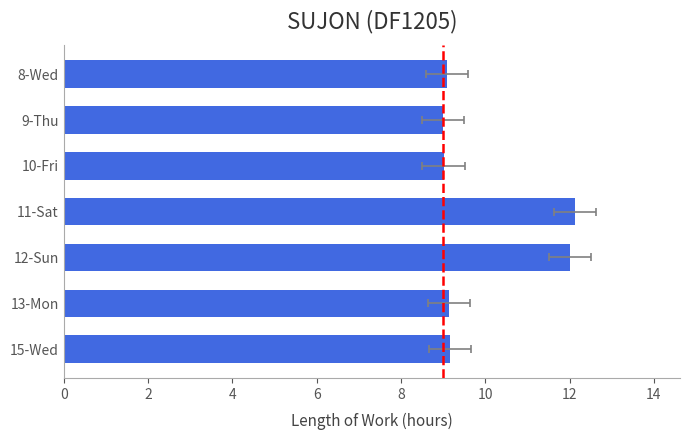

What is the smallest value displayed?

9.0